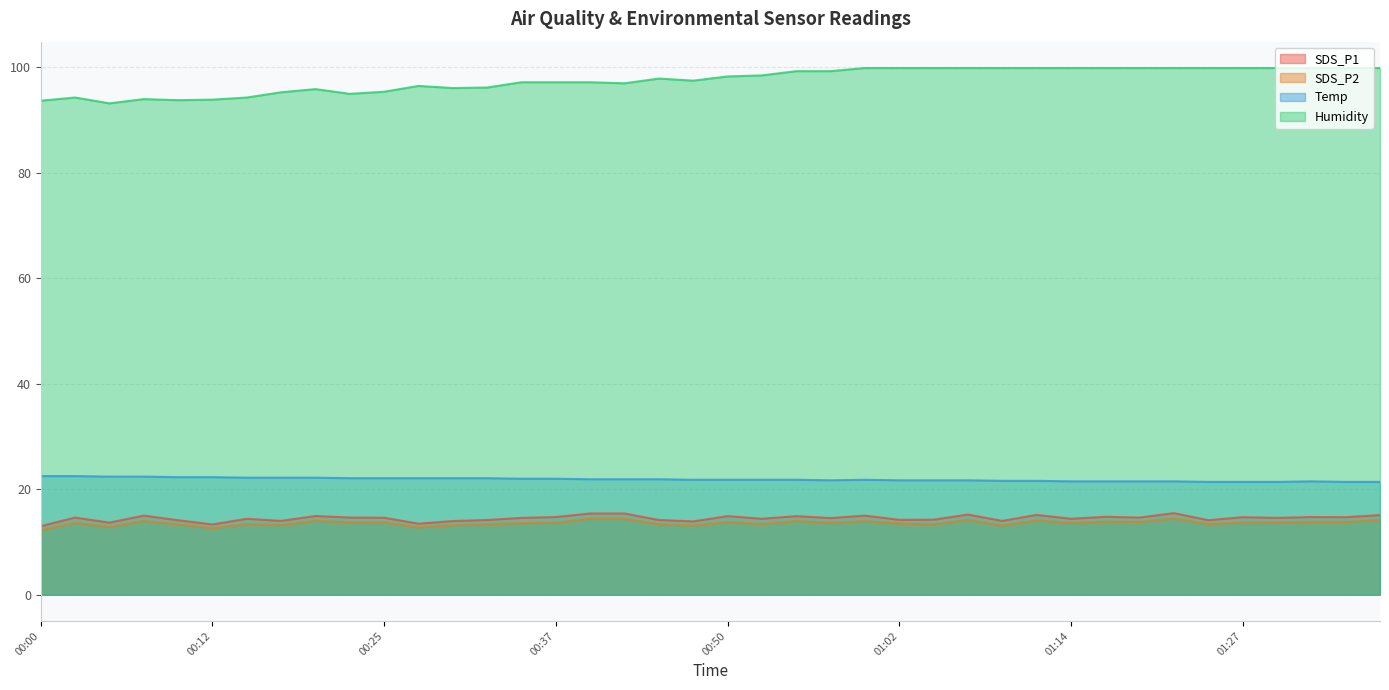

Which category has the lowest value in the Humidity series?

00:05